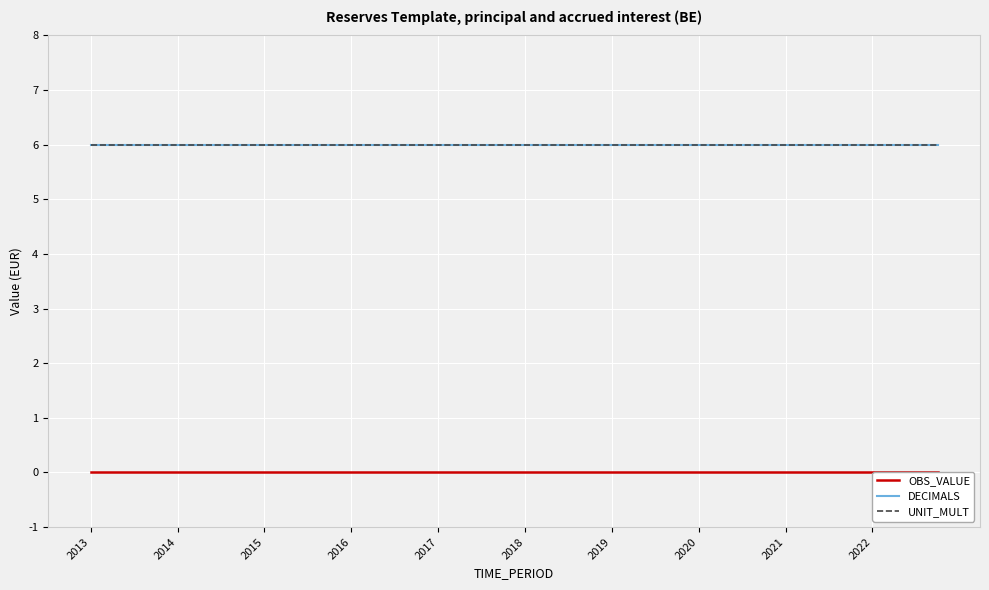

Reading left to right, what are all the values shown in this chart?

OBS_VALUE: 0	0	0	0	0	0	0	0	0	0	0	0	0	0	0	0	0	0	0	0	0	0	0	0	0	0	0	0	0	0	0	0	0	0	0	0	0	0	0	0
DECIMALS: 6	6	6	6	6	6	6	6	6	6	6	6	6	6	6	6	6	6	6	6	6	6	6	6	6	6	6	6	6	6	6	6	6	6	6	6	6	6	6	6
UNIT_MULT: 6	6	6	6	6	6	6	6	6	6	6	6	6	6	6	6	6	6	6	6	6	6	6	6	6	6	6	6	6	6	6	6	6	6	6	6	6	6	6	6